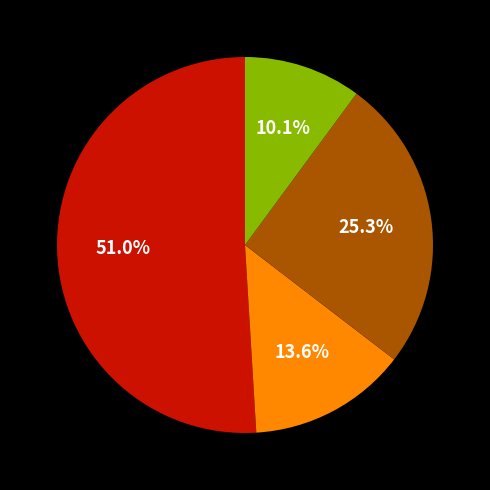

Is there any slice that represents more than half of the pie?

Yes